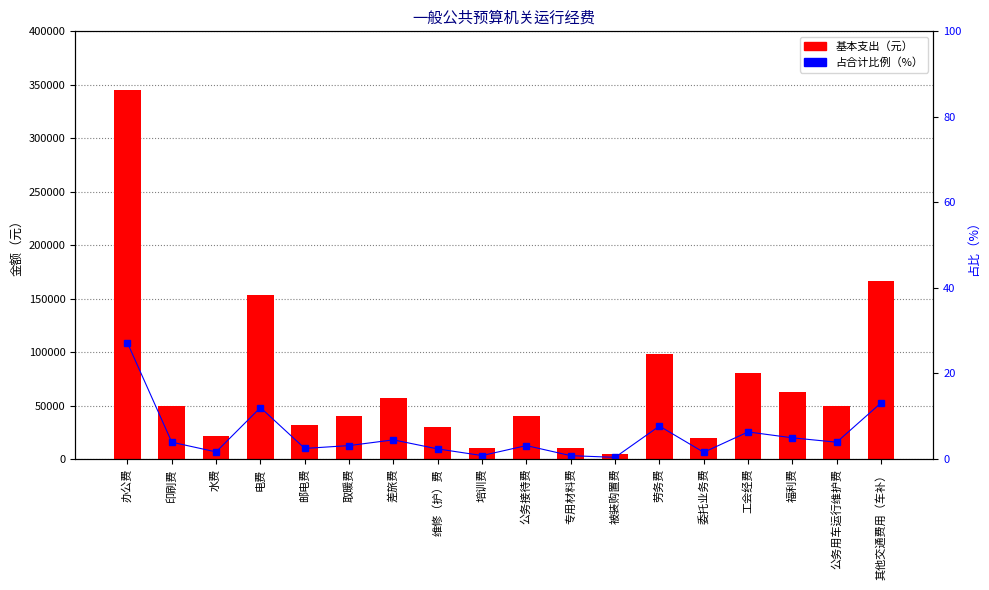

What position from the left is 被装购置费?

12